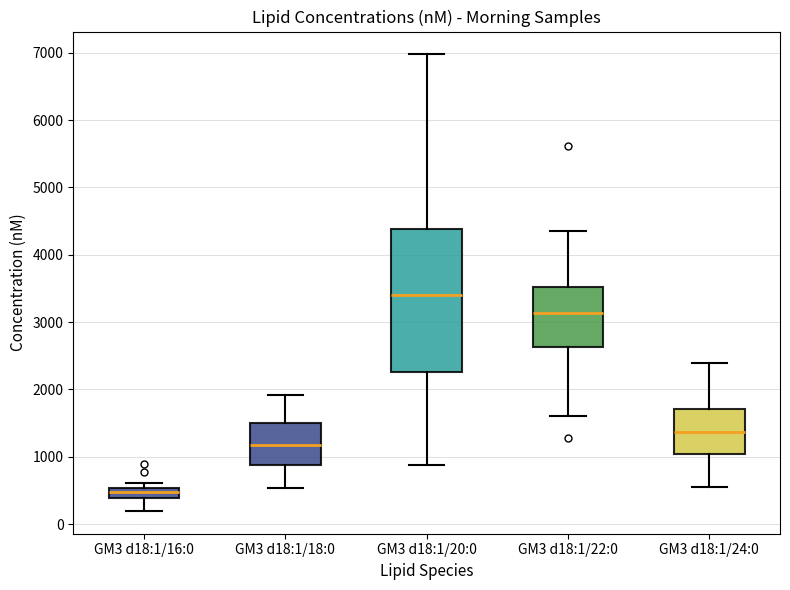

Reading left to right, read every box against the y-axis: the position of its median line, the range the box covers, and the ends of its whiskers. The values are not printed on the chart, so give them approximately, as read against the axis.

GM3 d18:1/16:0: median 500 (inside the box), box 400 to 500, whiskers 200 to 600
GM3 d18:1/18:0: median 1200, box 900 to 1500, whiskers 500 to 1900
GM3 d18:1/20:0: median 3400, box 2300 to 4400, whiskers 900 to 7000
GM3 d18:1/22:0: median 3100, box 2600 to 3500, whiskers 1600 to 4400
GM3 d18:1/24:0: median 1400, box 1000 to 1700, whiskers 600 to 2400